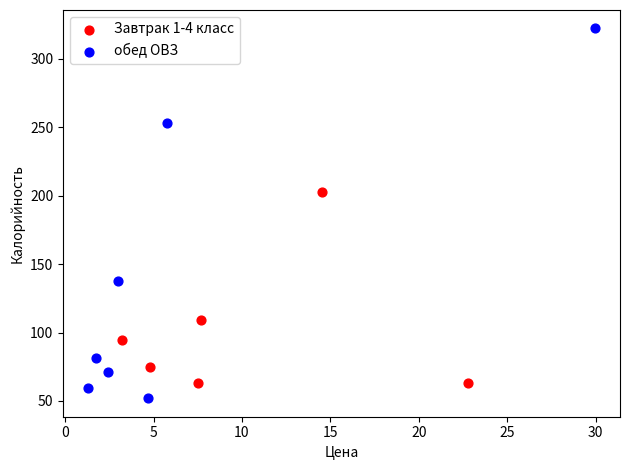

Which series has the widest spread of Y values?

обед ОВЗ